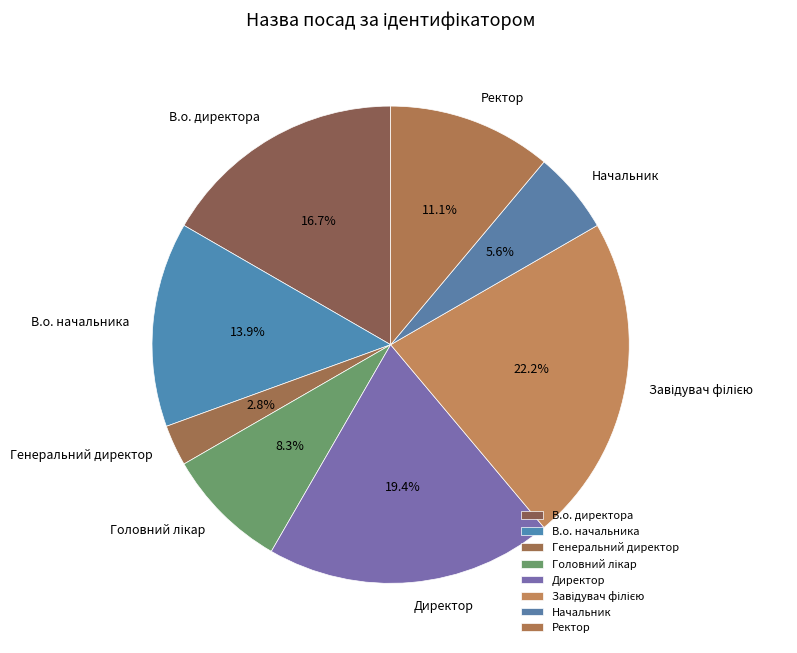

Does any single category account for the majority?

No